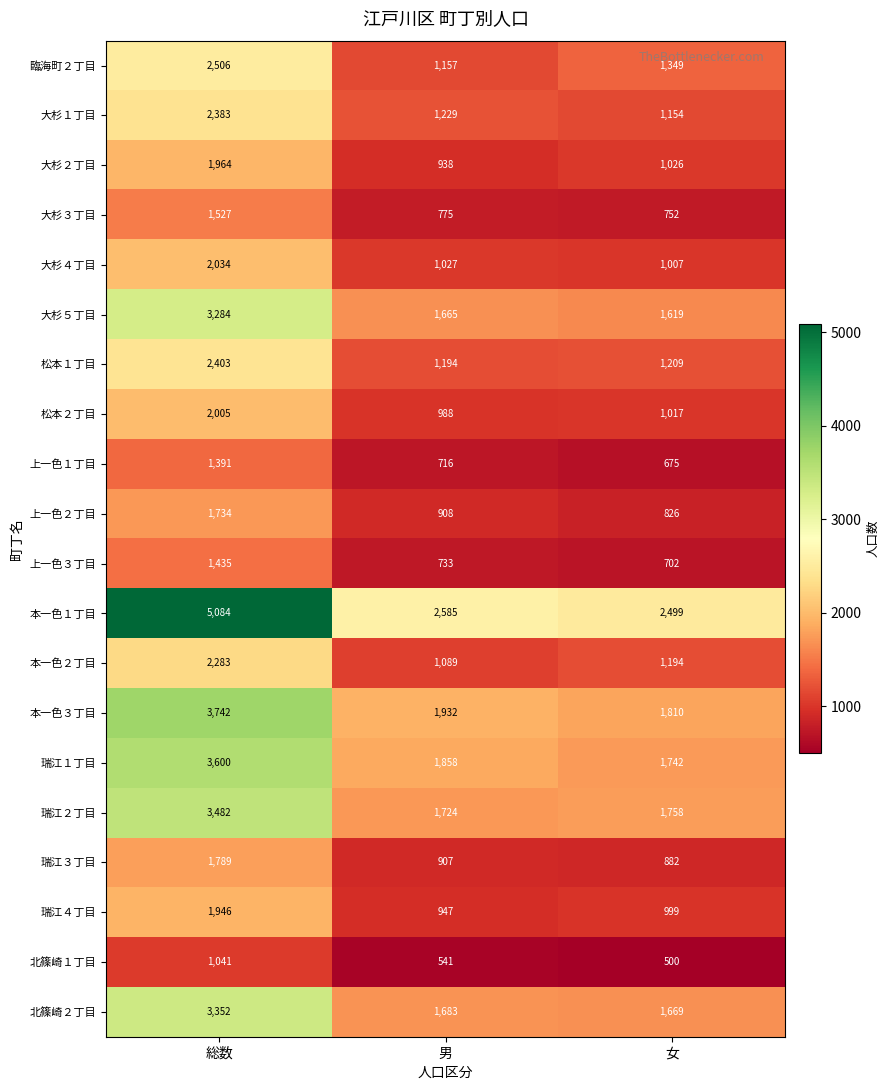

At which category does the chart reach its minimum across all series?

女